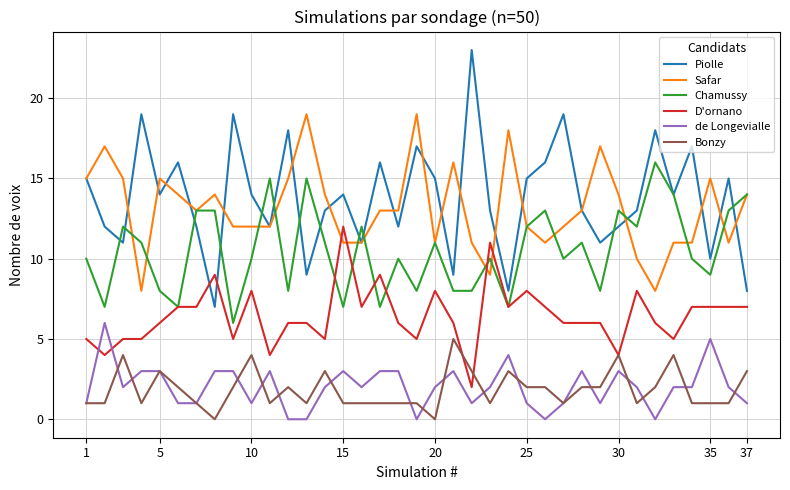

What is the maximum value for D'ornano?

12